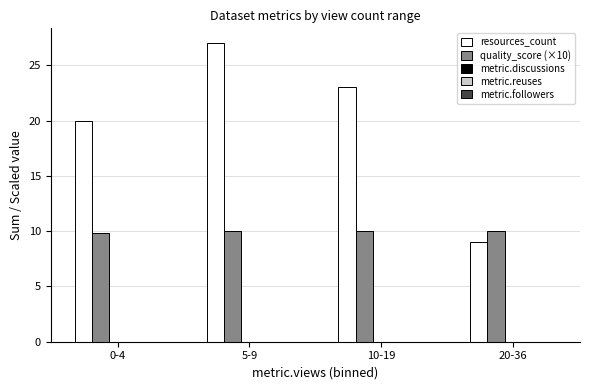

Rank the series by their average value, from lowest to highest.

quality_score (×10), resources_count